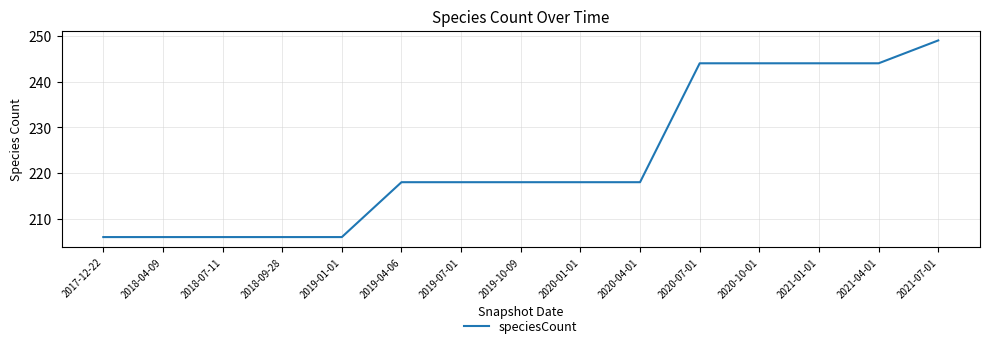

Which has a higher value, 2017-12-22 or 2020-07-01?

2020-07-01